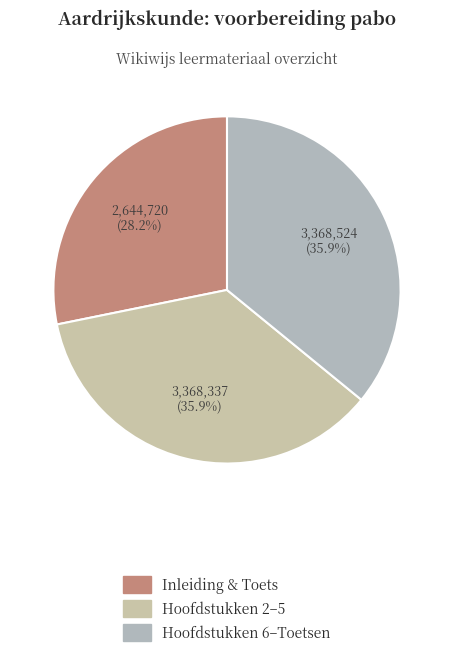

How many slices are in this pie chart?

3